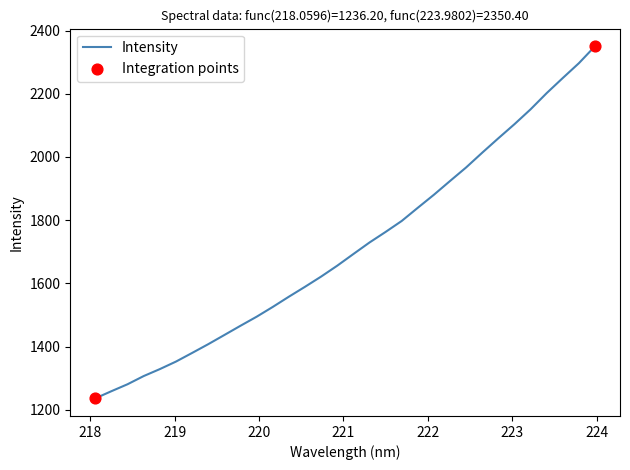

What is the greatest value displayed?

2350.4